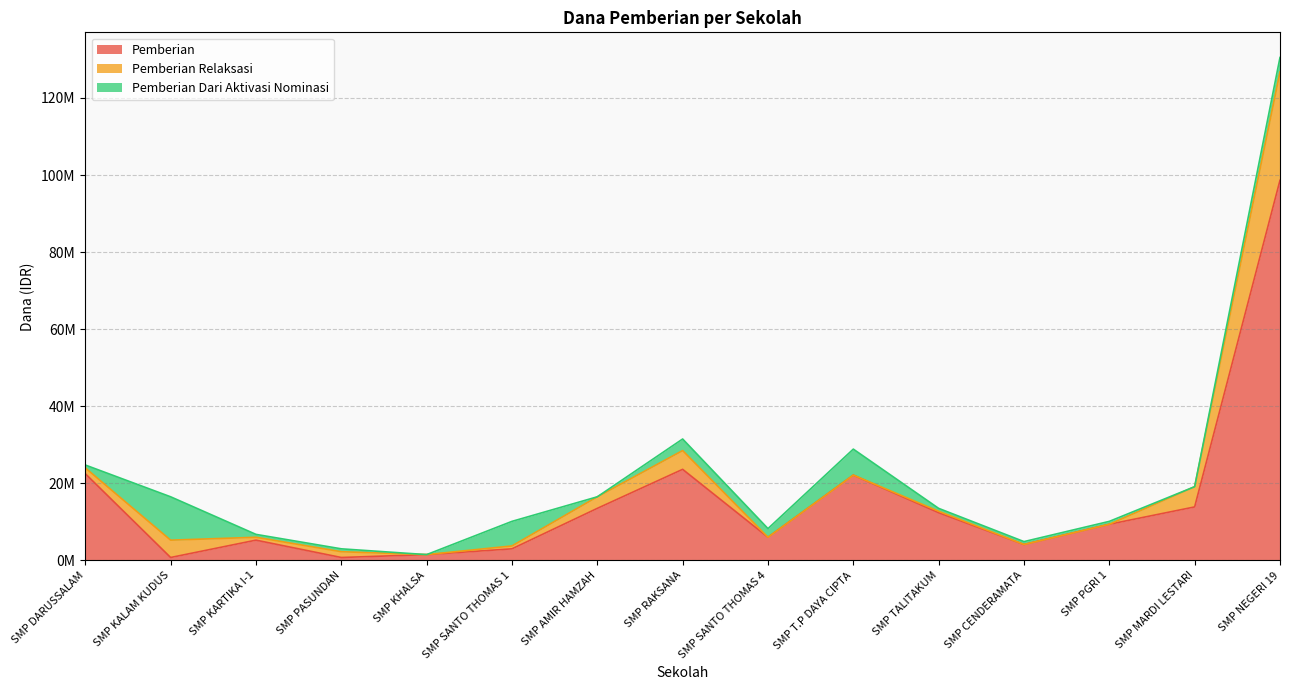

What is the total value across all series at SMP KHALSA?

1500000